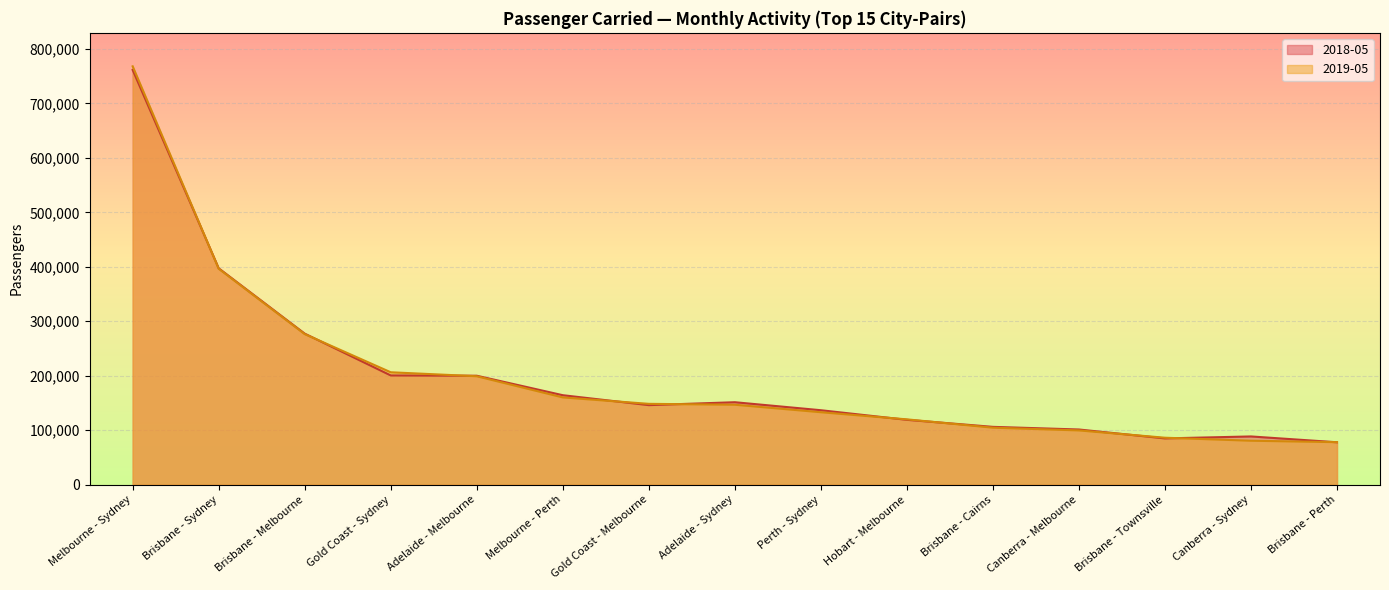

At which label does 2019-05 reach its peak?

Melbourne - Sydney